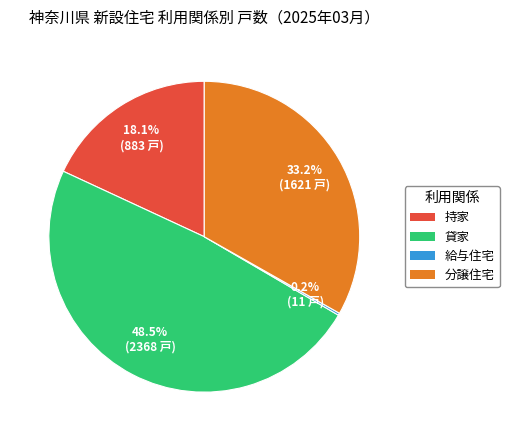

What is the total percentage of 貸家 and 分譲住宅?

81.7%